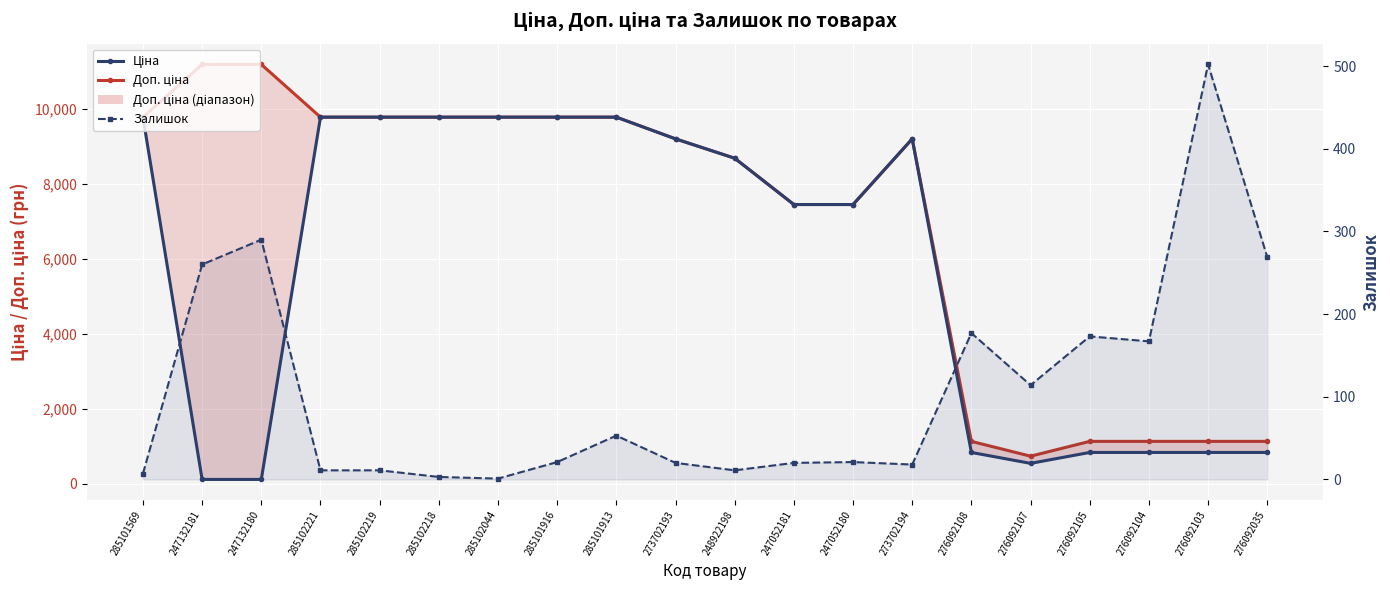

What position from the right is 285101916?

13